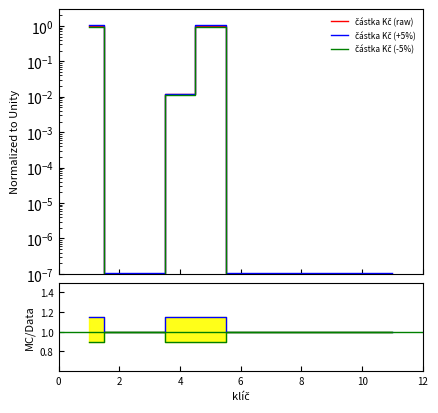

Where is částka Kč (raw) nearest to the value 0?

2